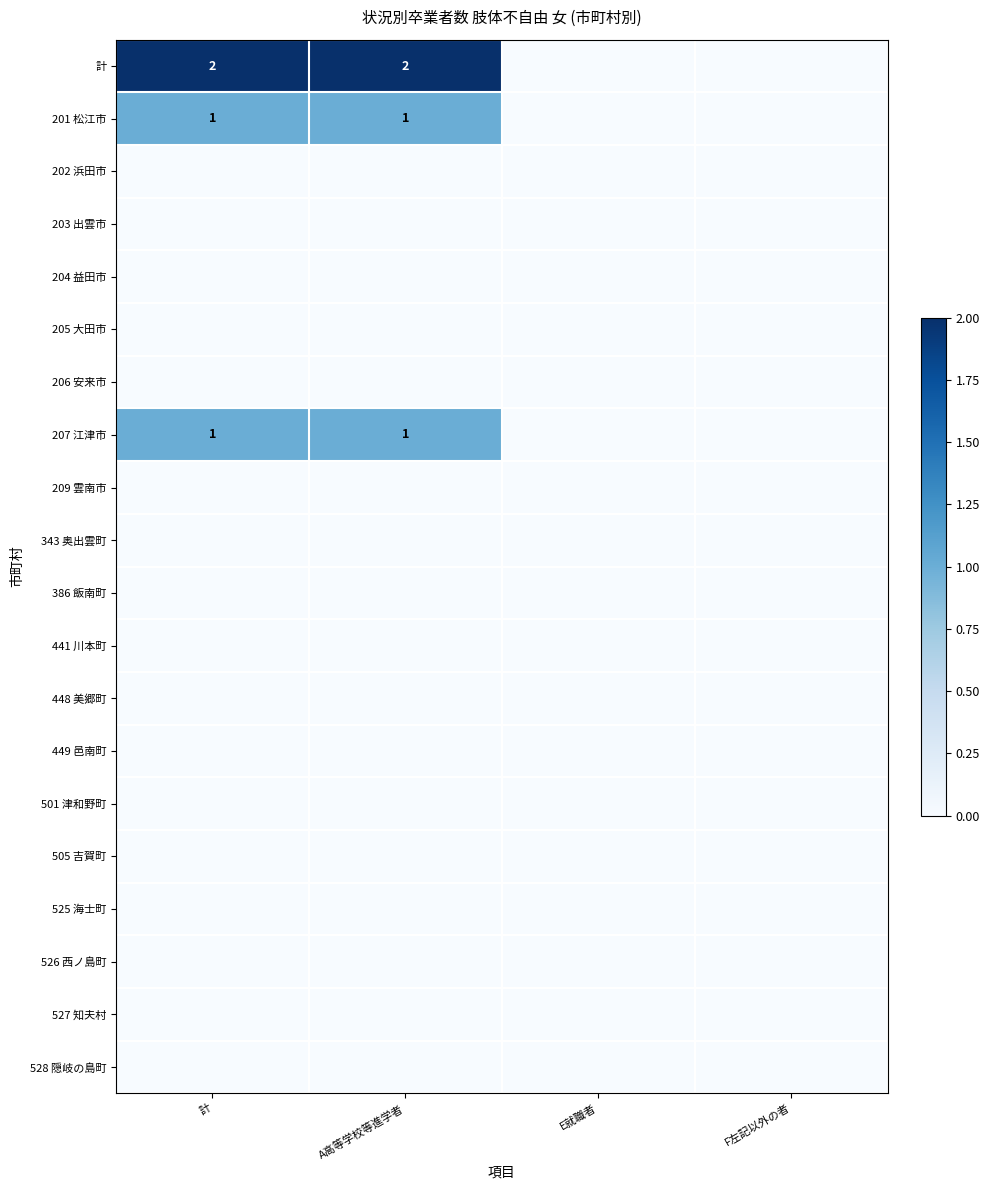

Which has a higher value, 計 or E就職者?

計